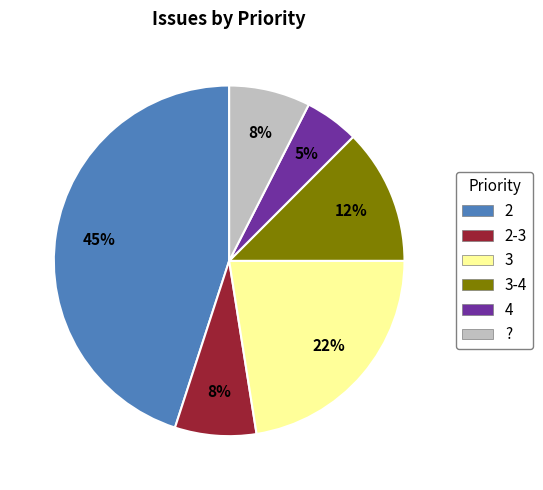

Which has a higher value, 2-3 or 4?

2-3